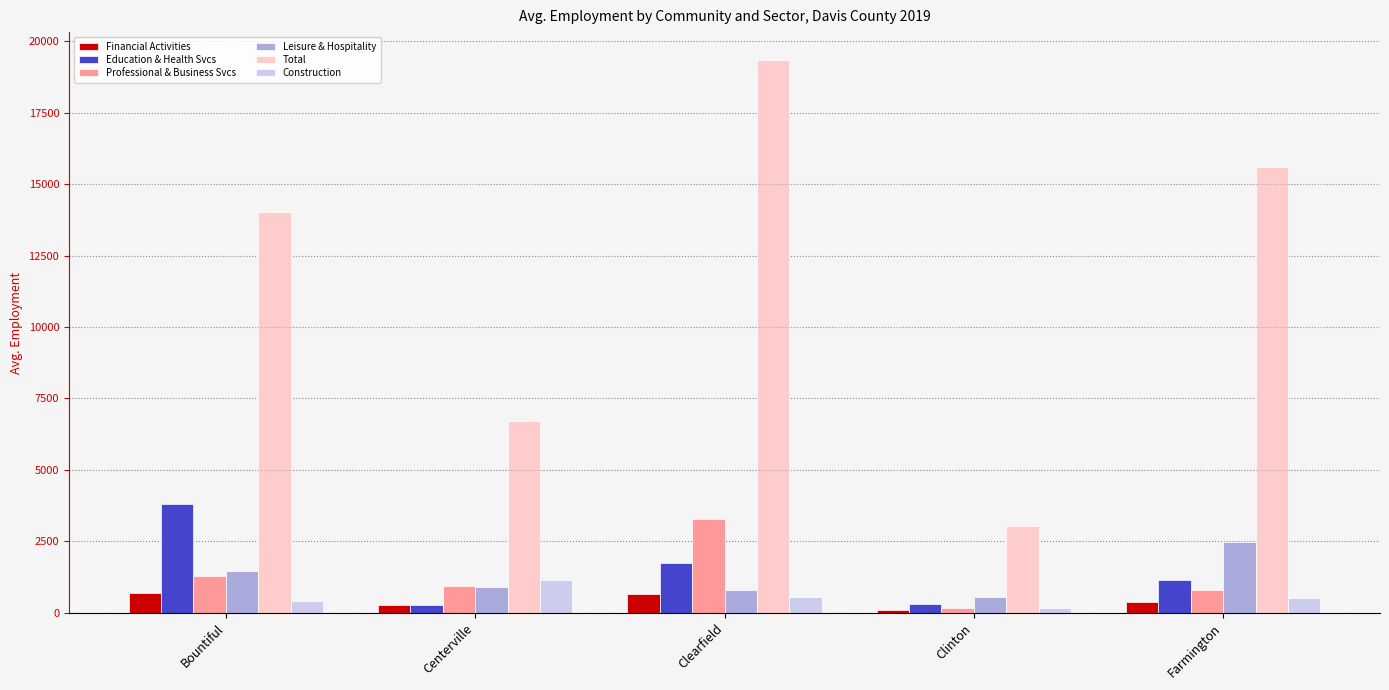

True or false: Leisure & Hospitality has a value of 1467.9 at Bountiful.

True